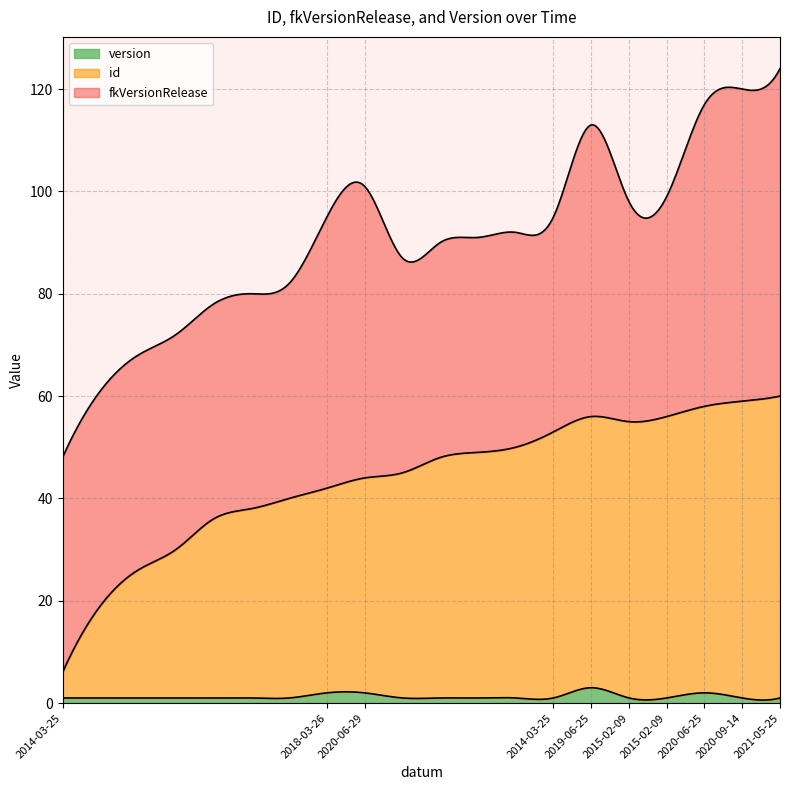

Between 2014-03-25 and 2020-06-25, which is larger?

2020-06-25